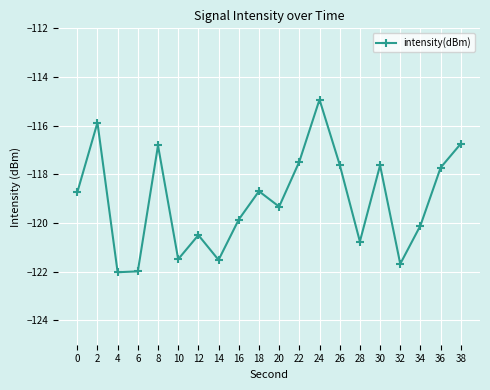

What is the greatest value displayed?

-114.9